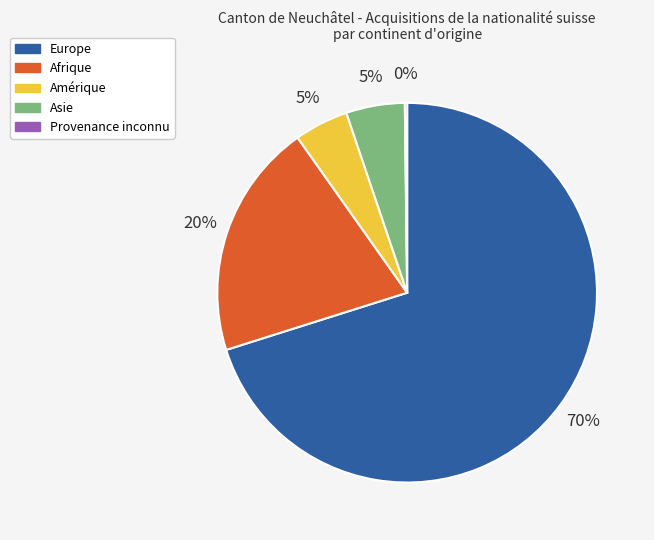

To the nearest percent, what is the average slice percentage?

20%